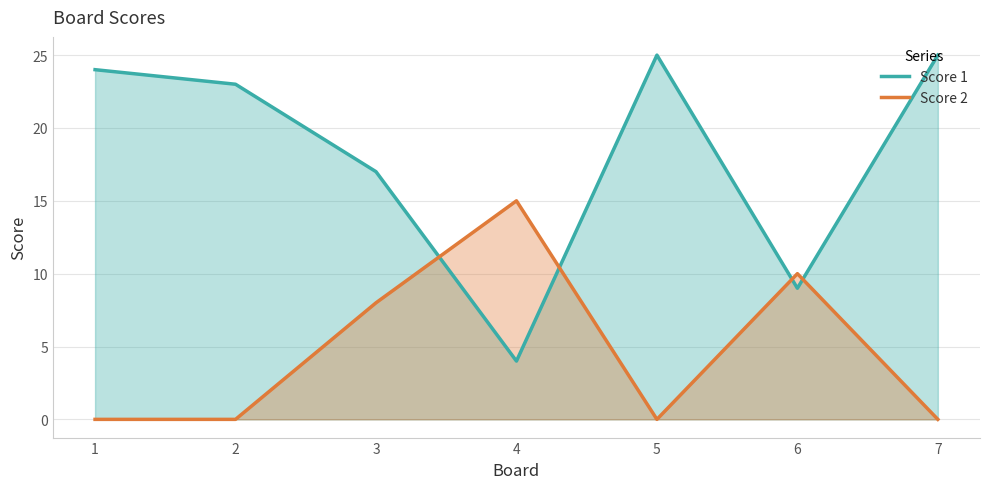

In Score 1, how many points are lower than both neighbors (excluding endpoints)?

2